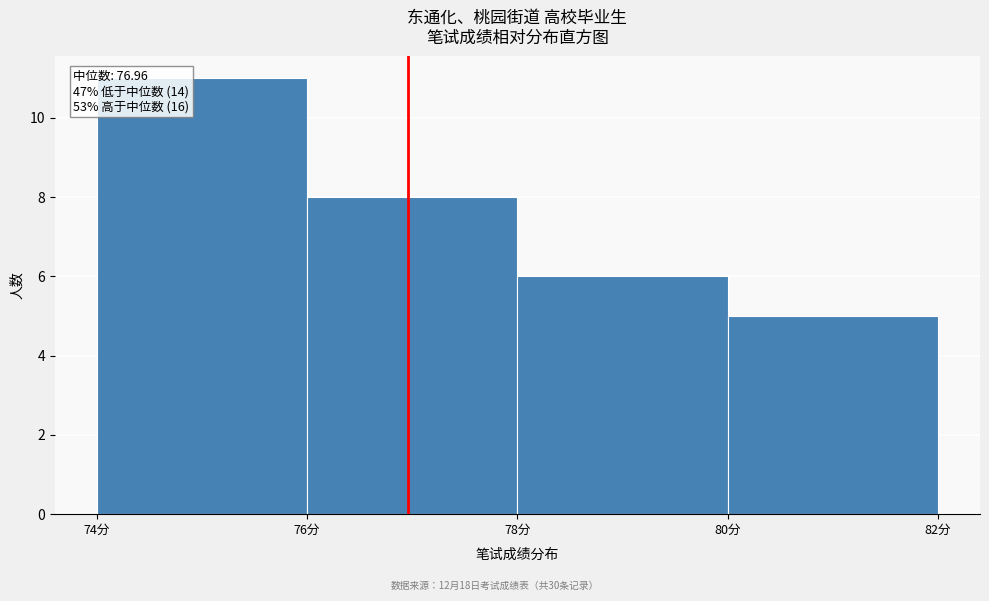

Over which range of the x-axis is the bar tallest?

74 to 76